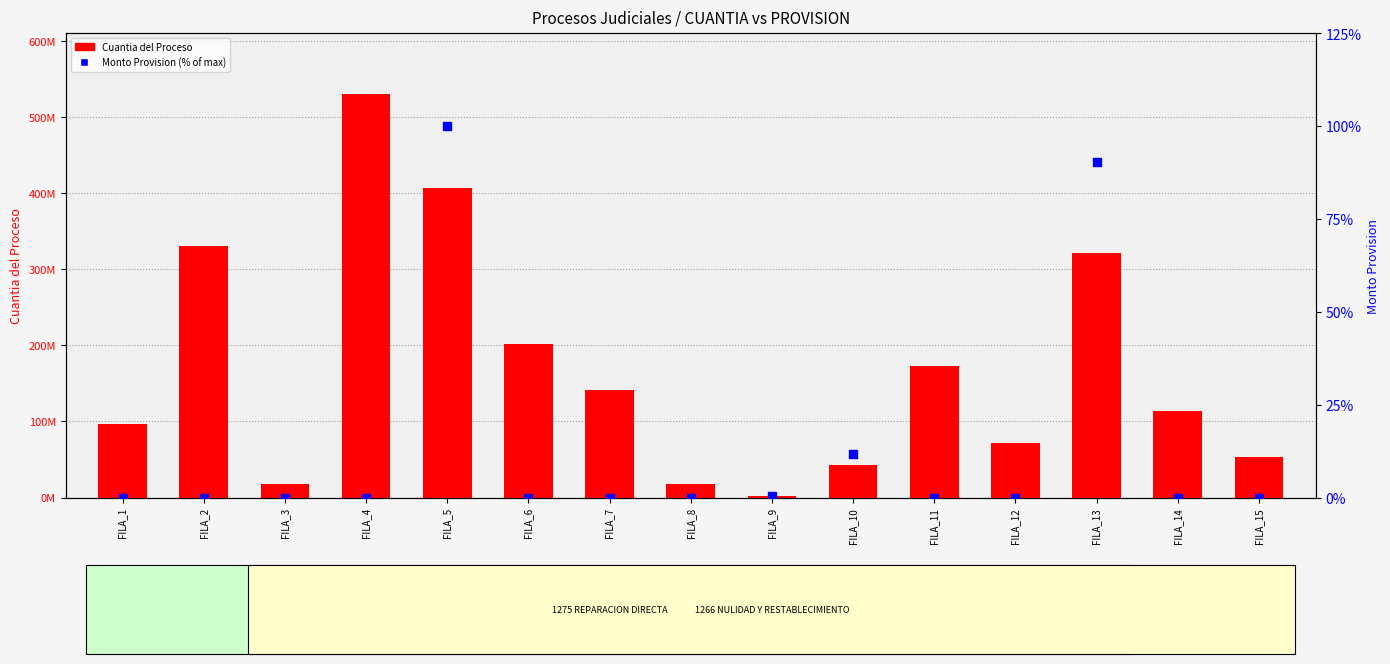

Which series contains the lowest Y value?

Monto Provision (% of max)